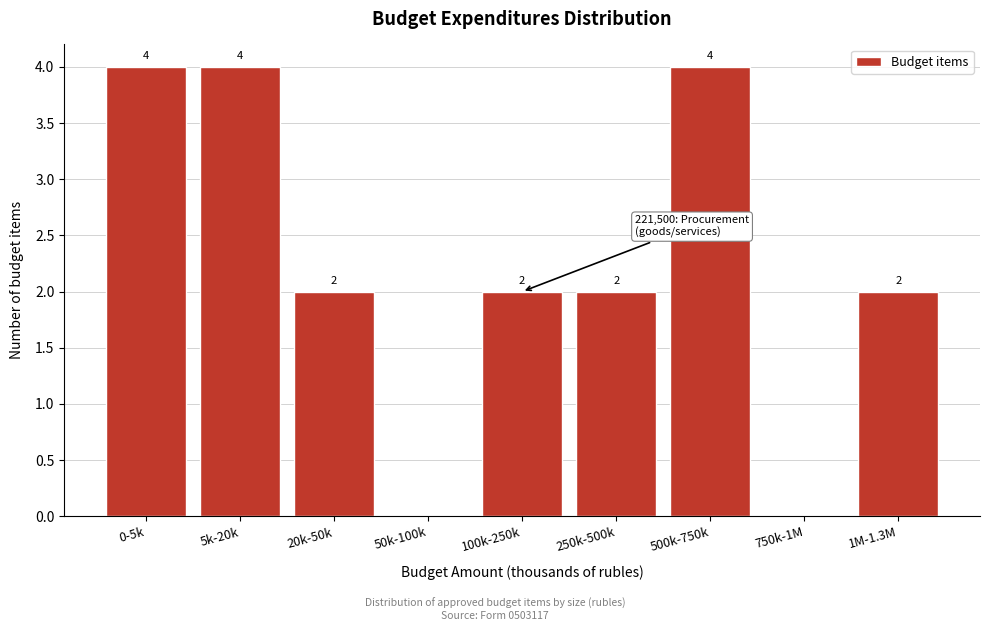

Reading right to left, list all the values displayed in this chart.

1M-1.3M=2	750k-1M=0	500k-750k=4	250k-500k=2	100k-250k=2	50k-100k=0	20k-50k=2	5k-20k=4	0-5k=4